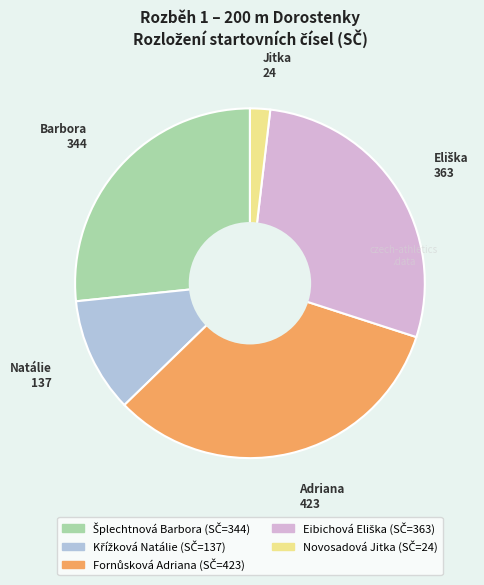

Which category has the smallest portion of the pie?

Novosadová Jitka